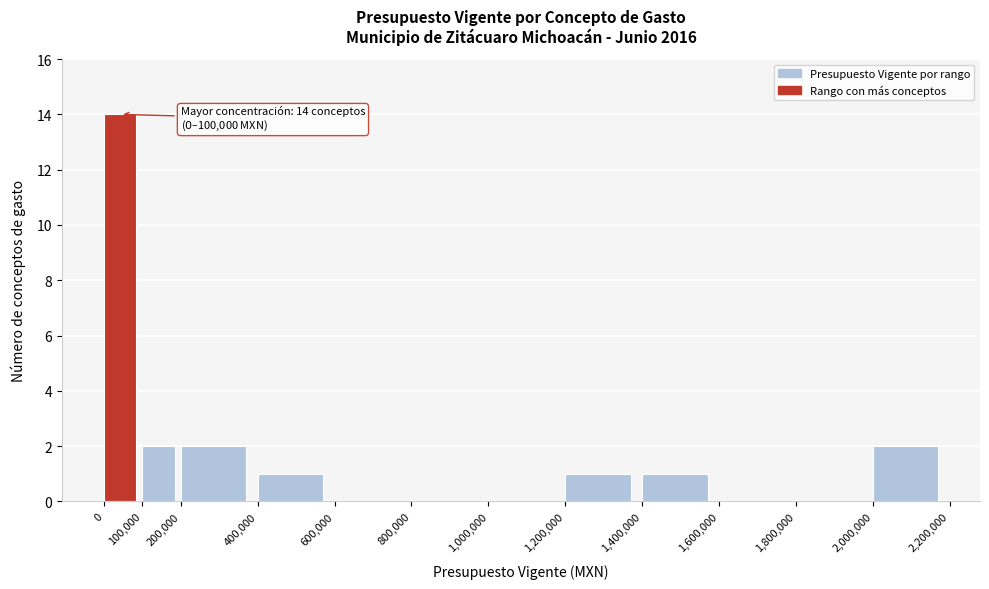

Over which range of the x-axis is the bar tallest?

0 to 100,000